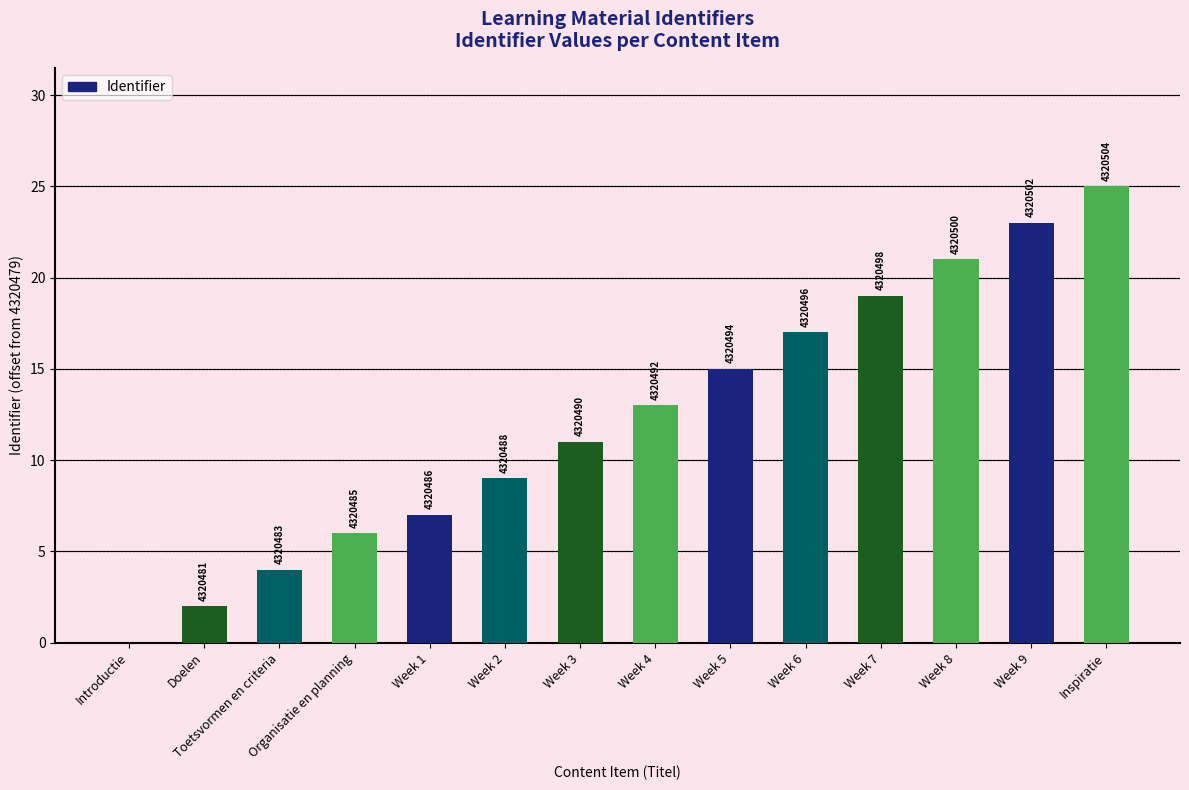

At which label is the value closest to 12?

Week 3